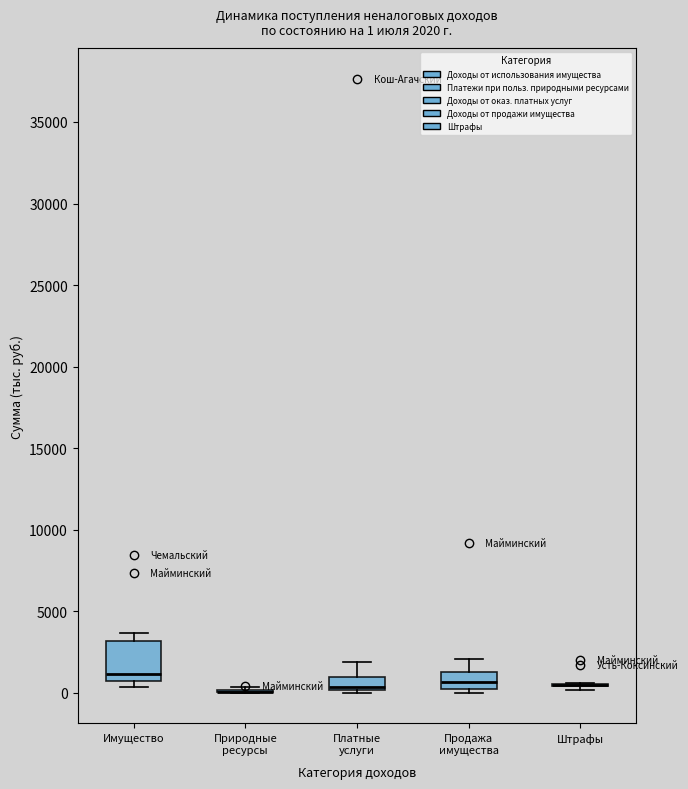

Comparing the boxes themselves (not the whiskers), which one is the tallest?

Имущество